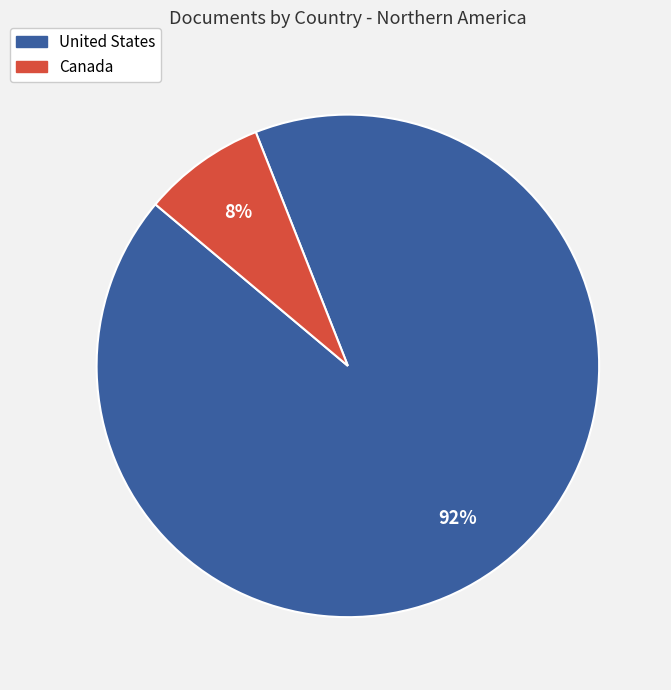

Is the sum of United States and Canada greater than half?

Yes